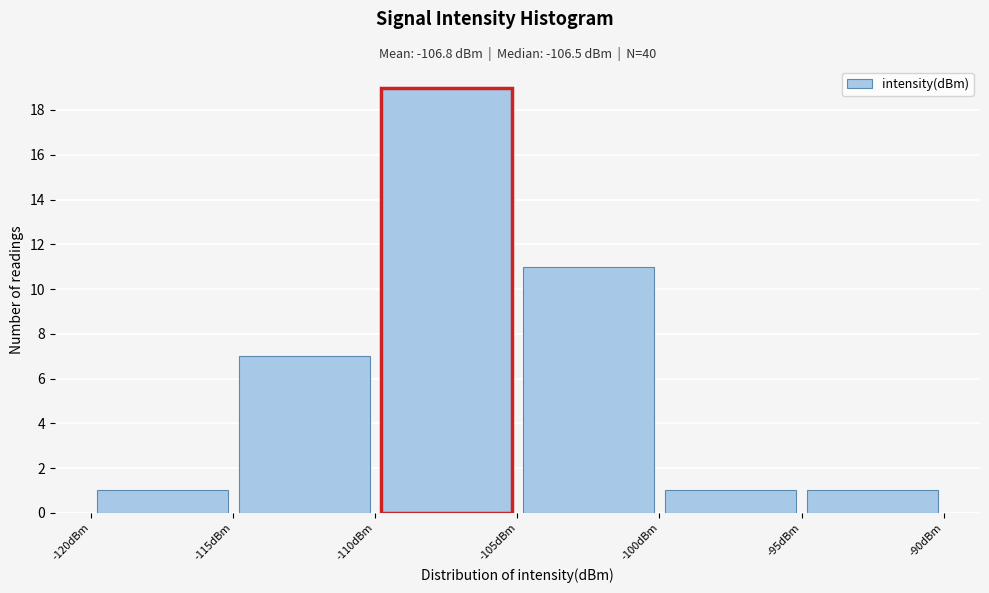

What is the height of the bar covering -110 to -105 on the x-axis? The values are not printed on the chart, so give them approximately, as read against the axis.

19